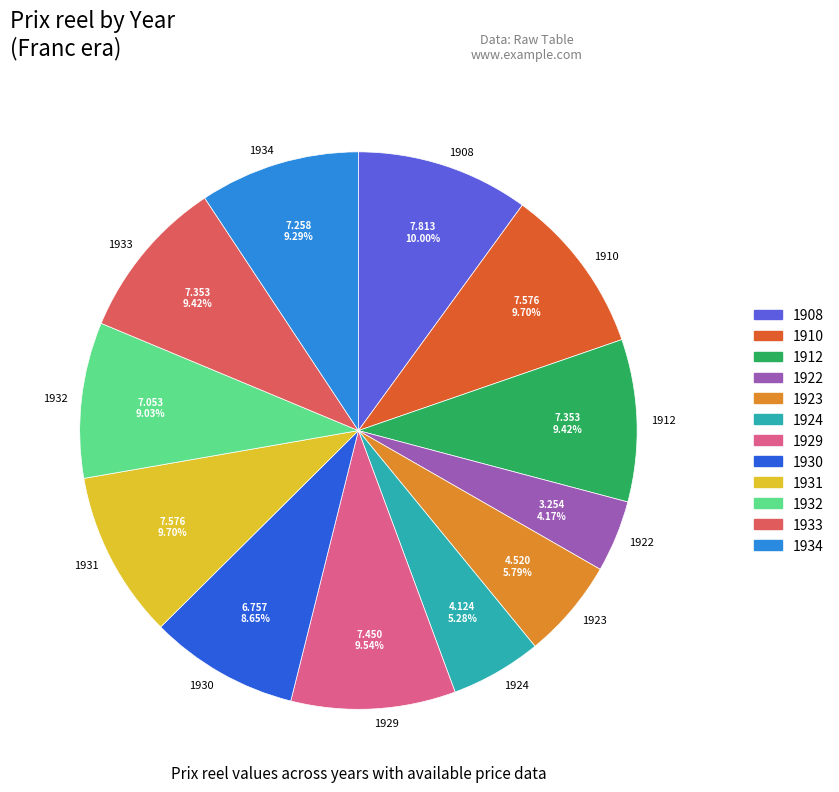

Do 1934 and 1923 together represent more than half of the pie?

No